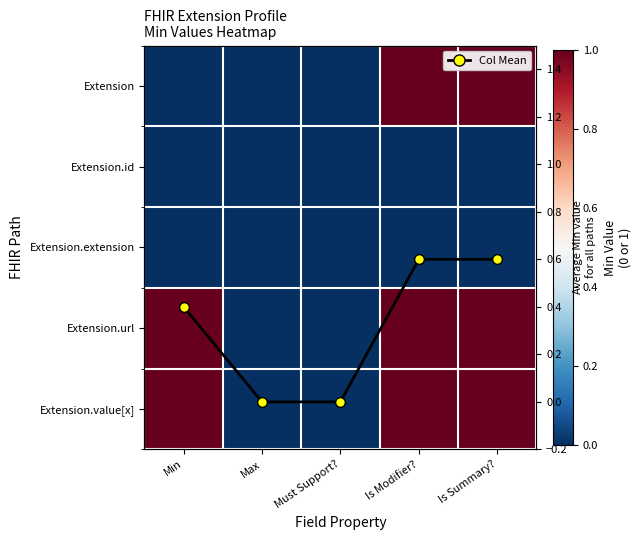

How many values in Extension.value[x] are above zero?

3